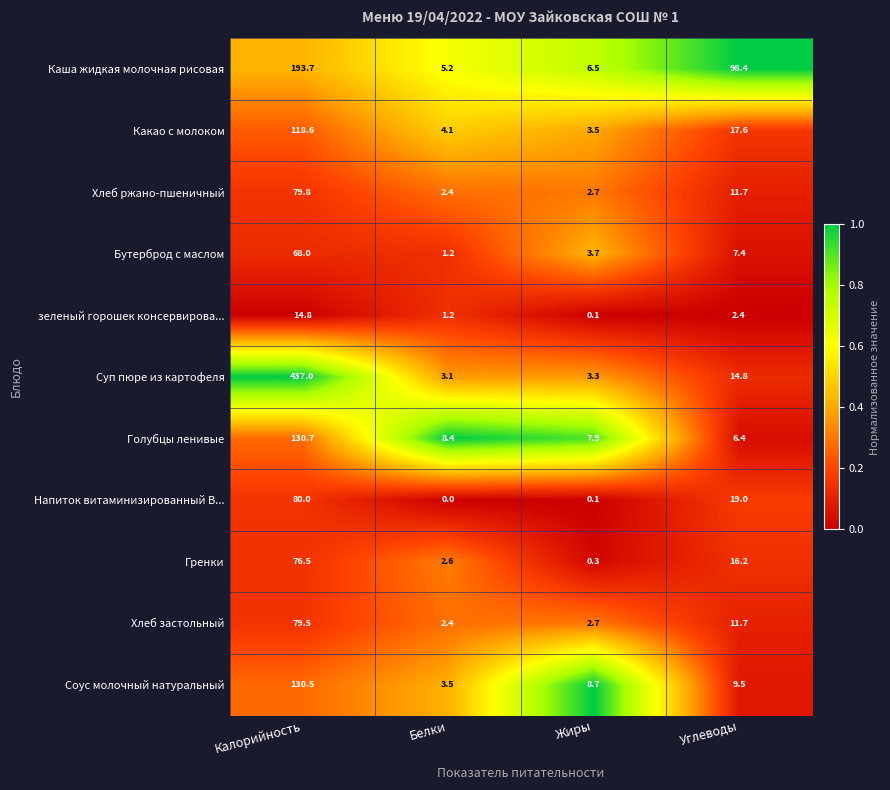

What is the lowest value of the Голубцы ленивые series?

6.4